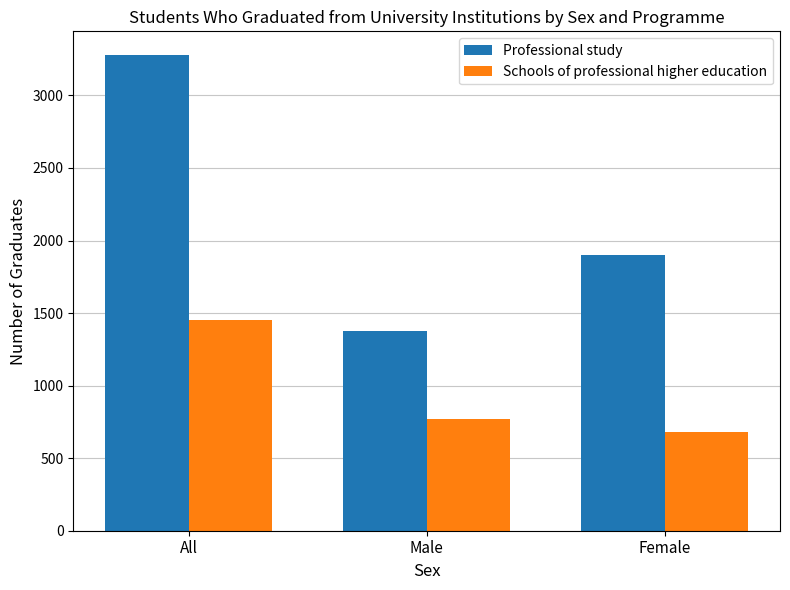

What is the label of the 3rd bar from the right?

All